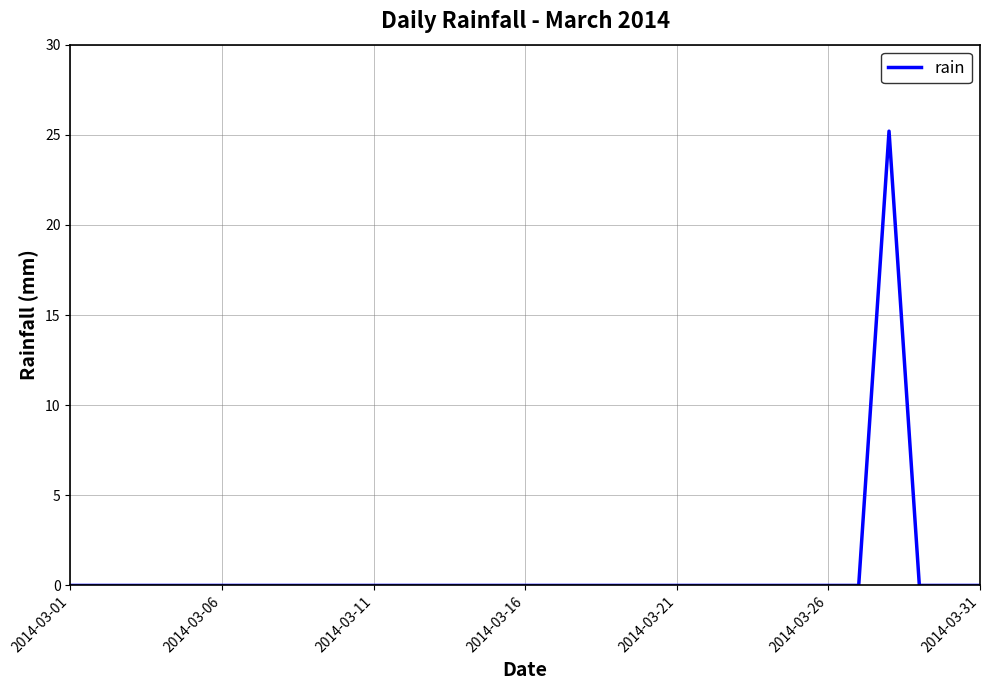

What is the maximum value shown in the chart?

25.2